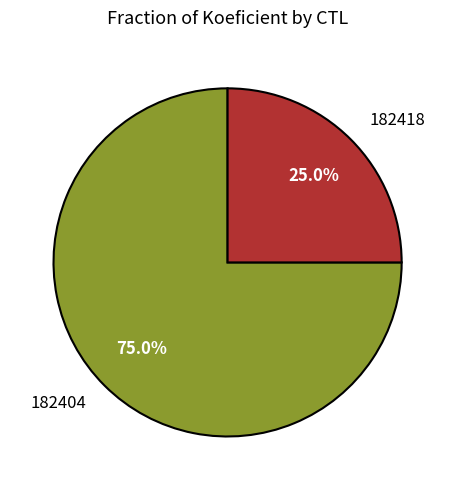

To the nearest percent, what percentage of the pie is 182418?

25%